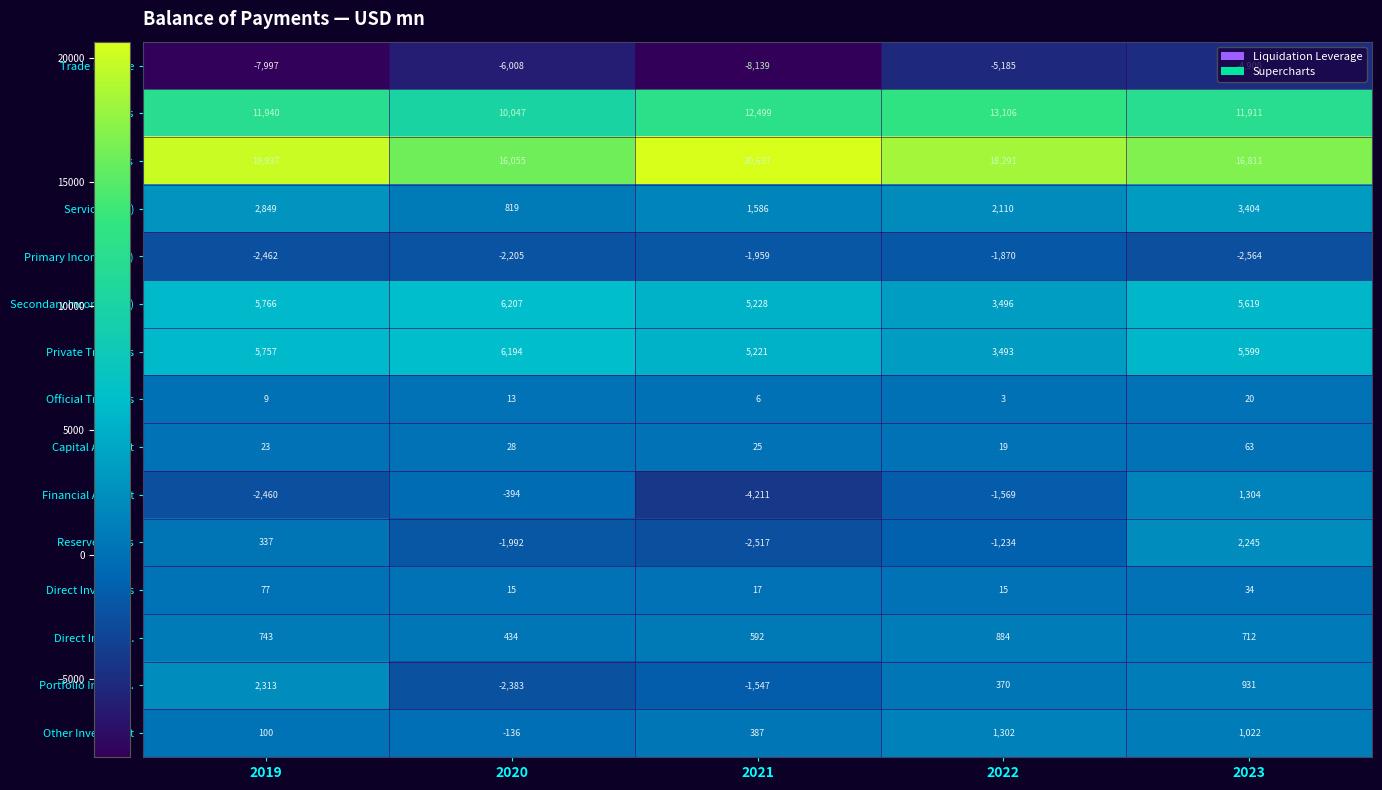

Between 2019 and 2020, which series saw the biggest shift?

Portfolio Inv. Liab.